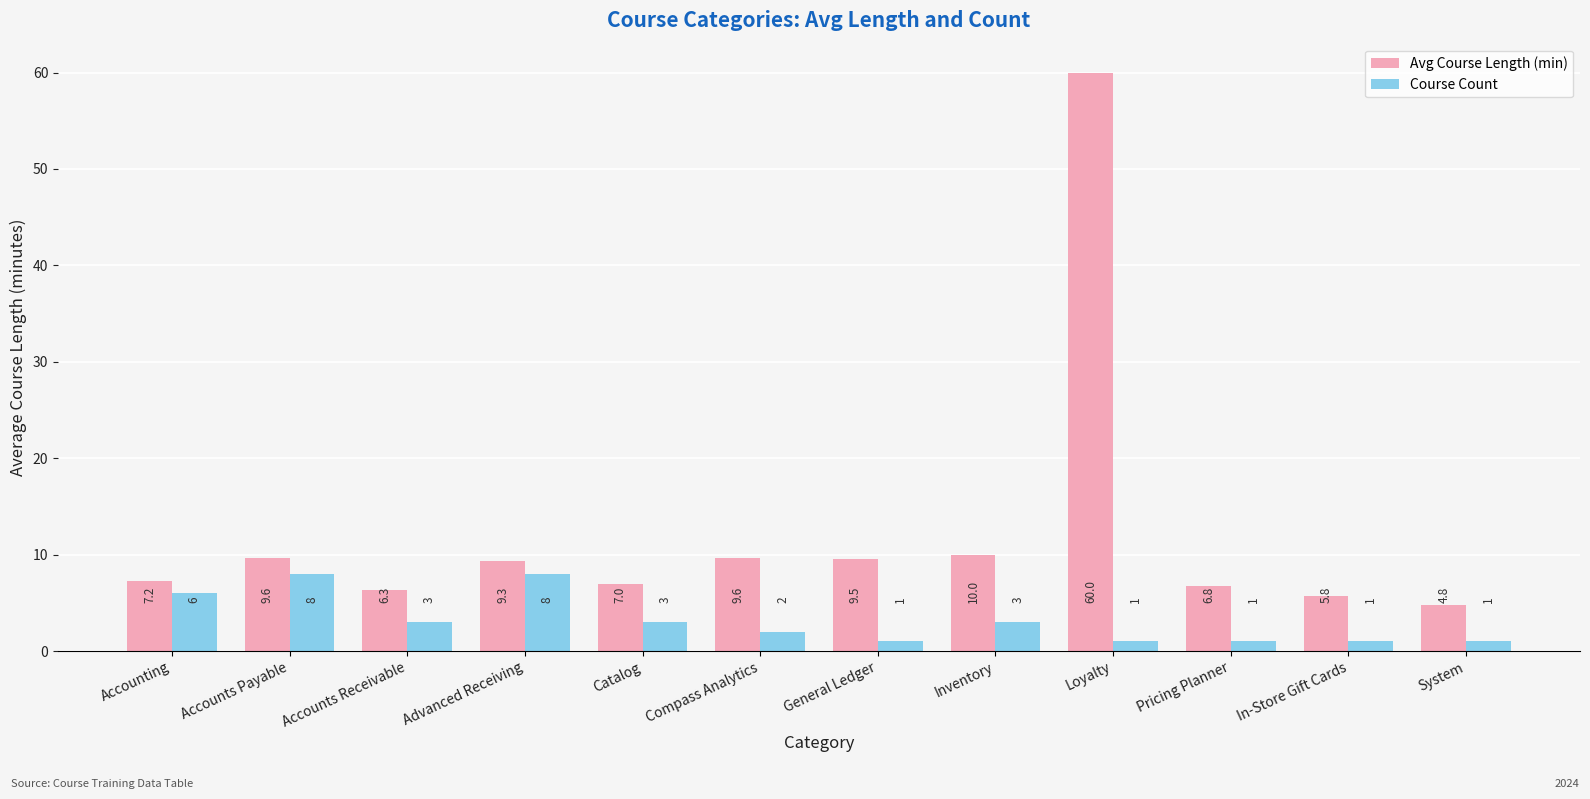

Which series has the largest range (max minus min)?

Avg Course Length (min)